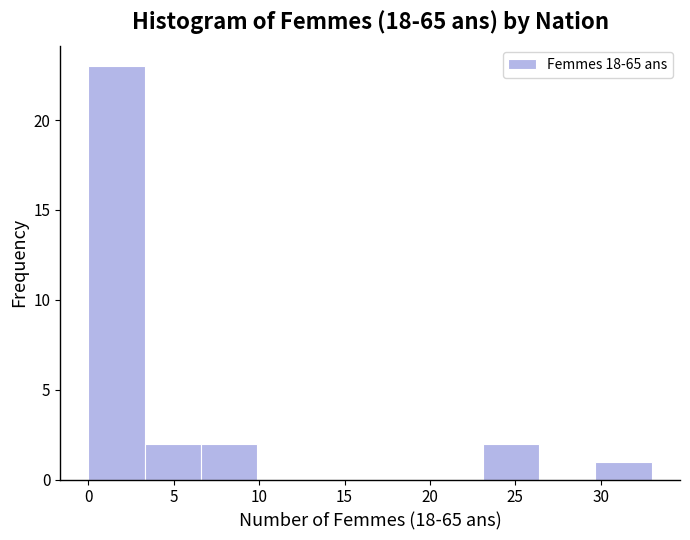

Reading left to right, list every bar in this chart as the range it spans on the x-axis followed by its height. Neither the bar edges nor the heights are printed on the chart, so give them approximately, as read against the axes.

0.0 to 3.3: 23
3.3 to 6.6: 2
6.6 to 9.9: 2
9.9 to 13.2: 0
13.2 to 16.5: 0
16.5 to 19.8: 0
19.8 to 23.1: 0
23.1 to 26.4: 2
26.4 to 29.7: 0
29.7 to 33.0: 1